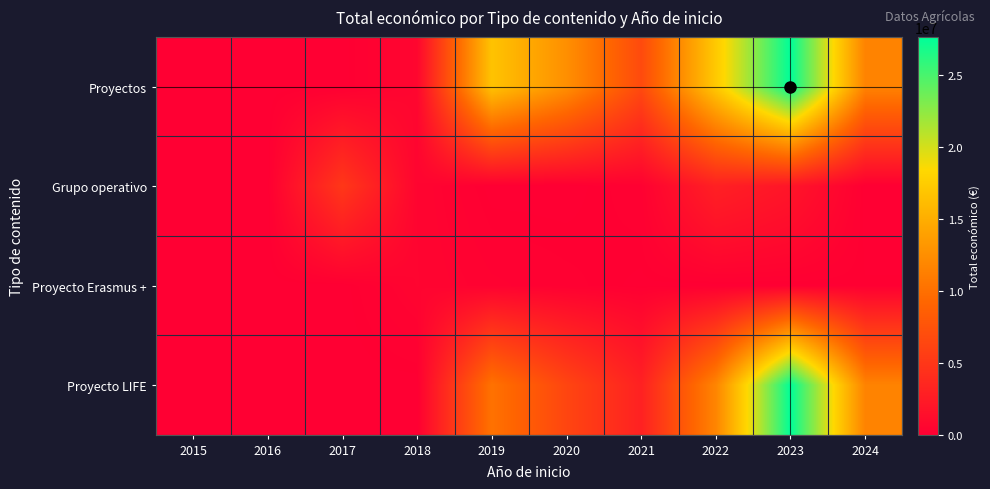

Reading left to right, list all the values displayed in this chart.

Proyectos: 2015=0	2016=0	2017=0	2018=626099	2019=16725123	2020=12573784	2021=6732806	2022=17234775	2023=27673658	2024=11571083
Grupo operativo: 2015=19999	2016=0	2017=5030236	2018=479500	2019=0	2020=0	2021=186283	2022=2953476	2023=1951466	2024=0
Proyecto Erasmus +: 2015=0	2016=0	2017=0	2018=493760	2019=243909	2020=142276	2021=24848	2022=0	2023=25640	2024=60000
Proyecto LIFE: 2015=0	2016=0	2017=0	2018=0	2019=10244439	2020=6295375	2021=3024537	2022=11762203	2023=27673658	2024=11571083